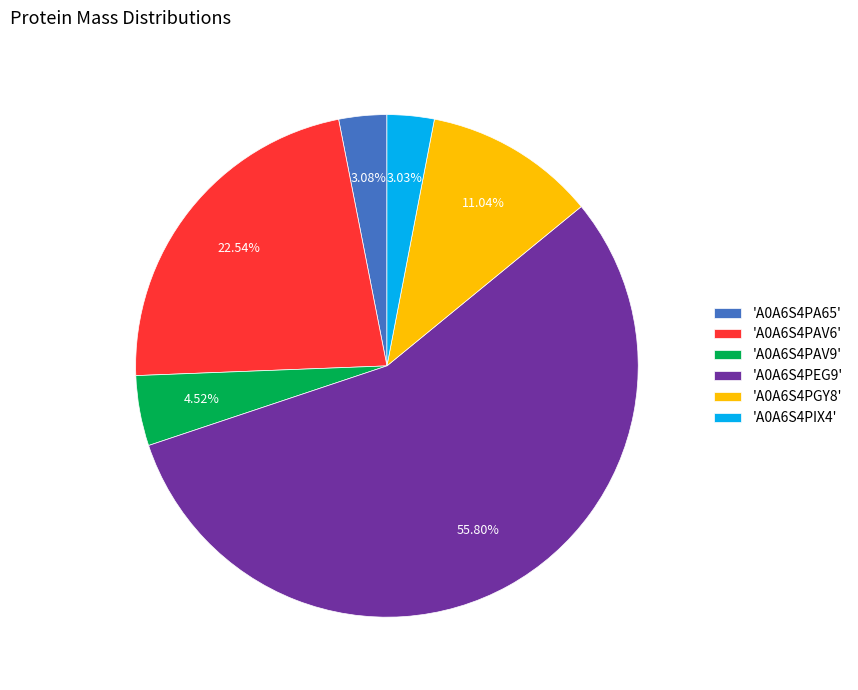

Do 'A0A6S4PEG9' and 'A0A6S4PAV9' together represent more than half of the pie?

Yes